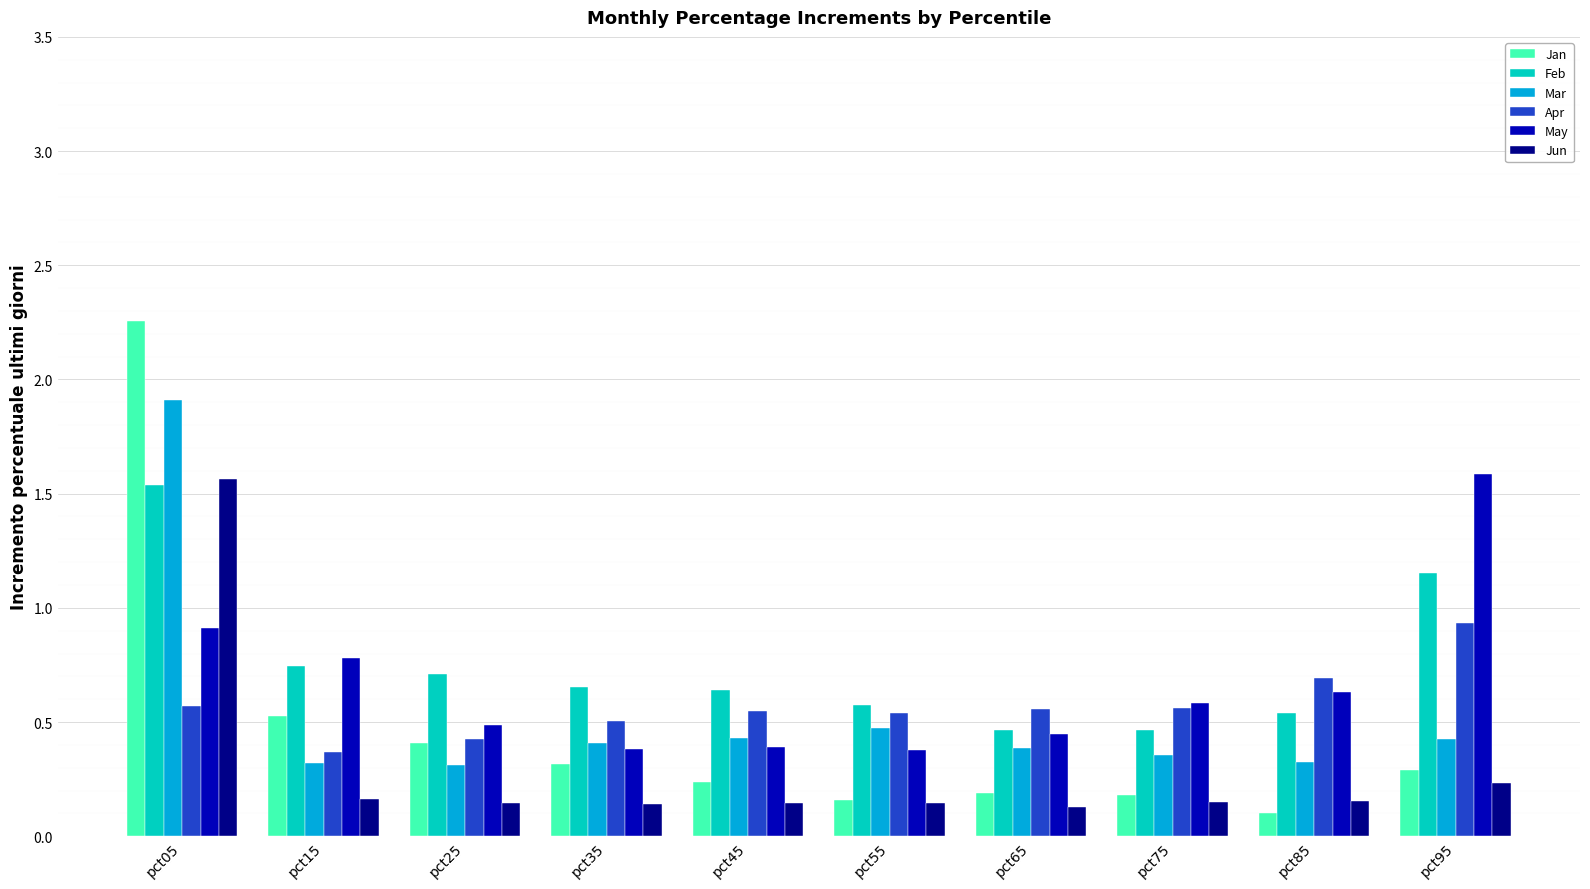

Which series has the largest range (max minus min)?

Jan